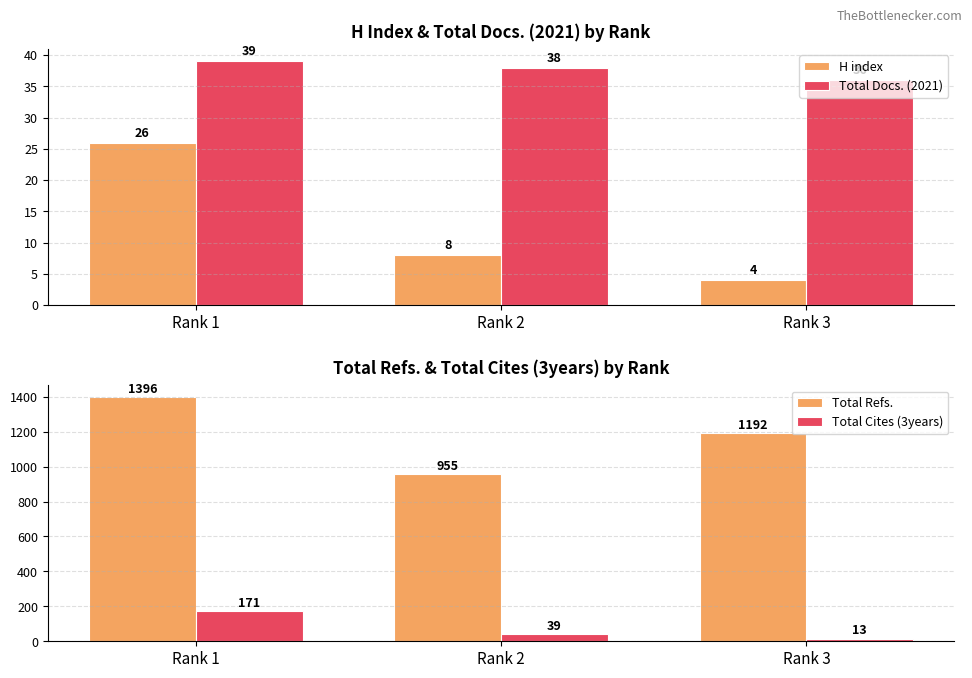

Reading left to right, what are all the values shown in this chart?

H index: Rank 1=26	Rank 2=8	Rank 3=4
Total Docs. (2021): Rank 1=39	Rank 2=38	Rank 3=36
Total Refs.: Rank 1=1396	Rank 2=955	Rank 3=1192
Total Cites (3years): Rank 1=171	Rank 2=39	Rank 3=13